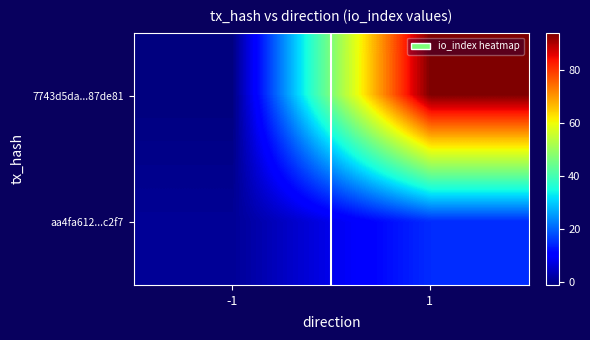

Rank the series by their maximum value, from lowest to highest.

aa4fa612...c2f7, 7743d5da...87de81